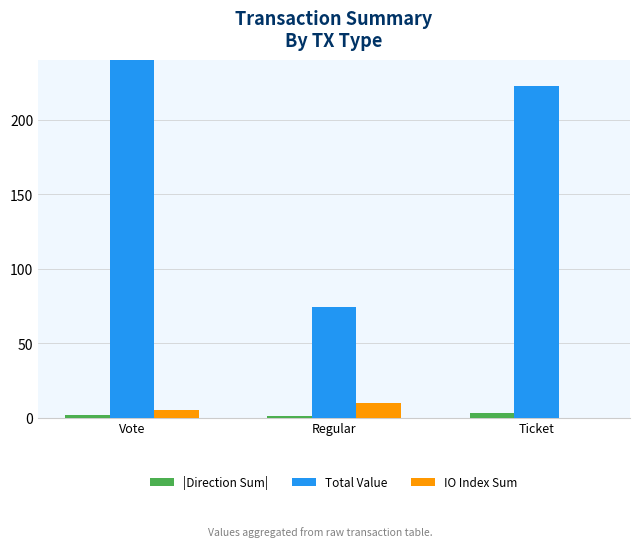

The value of IO Index Sum at Ticket is 6.1. True or false?

False